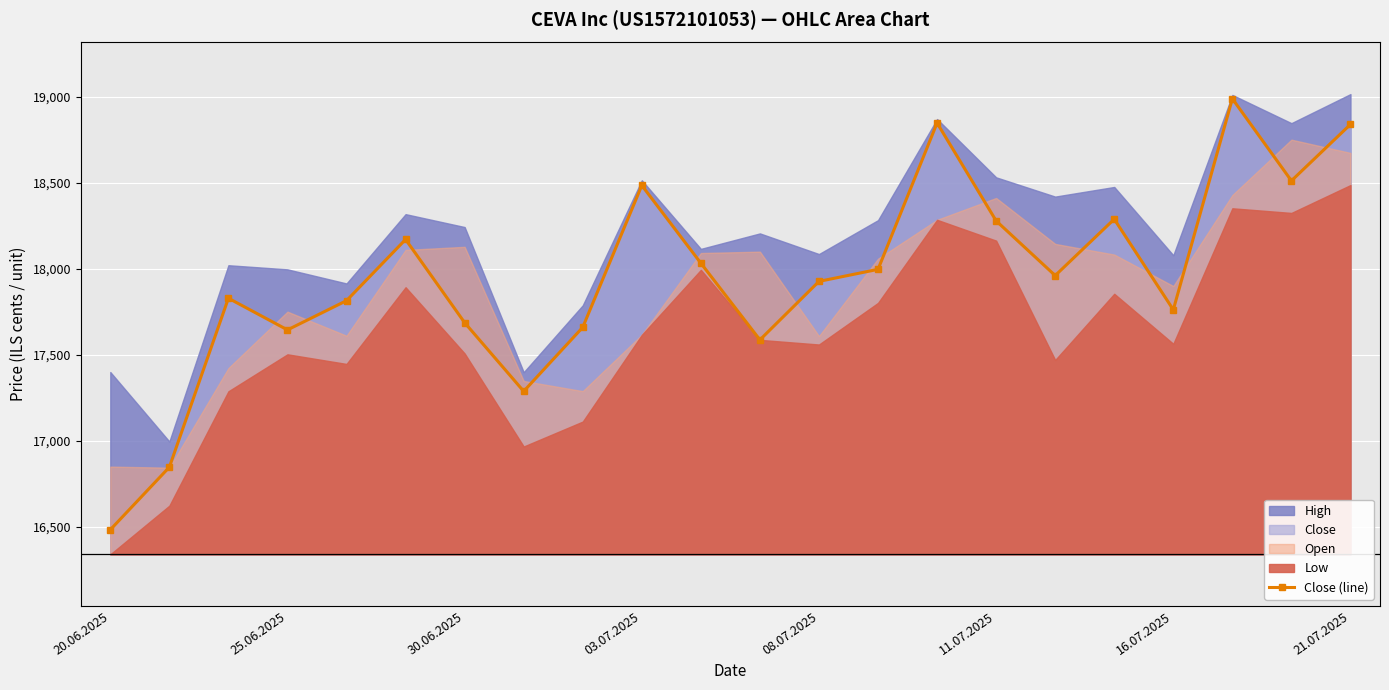

The value of Close (line) at 11.07.2025 is 9888. True or false?

False